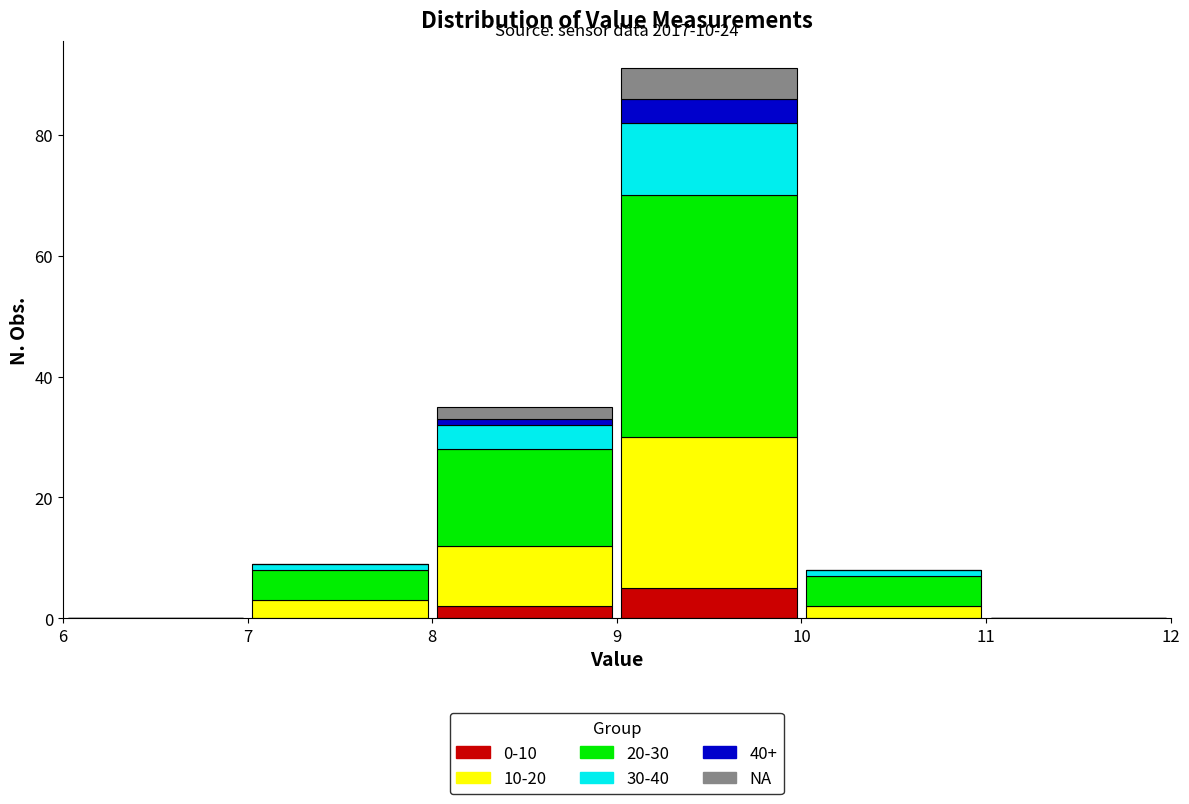

Which range on the x-axis has the tallest stacked bar (by total height)?

9 to 10